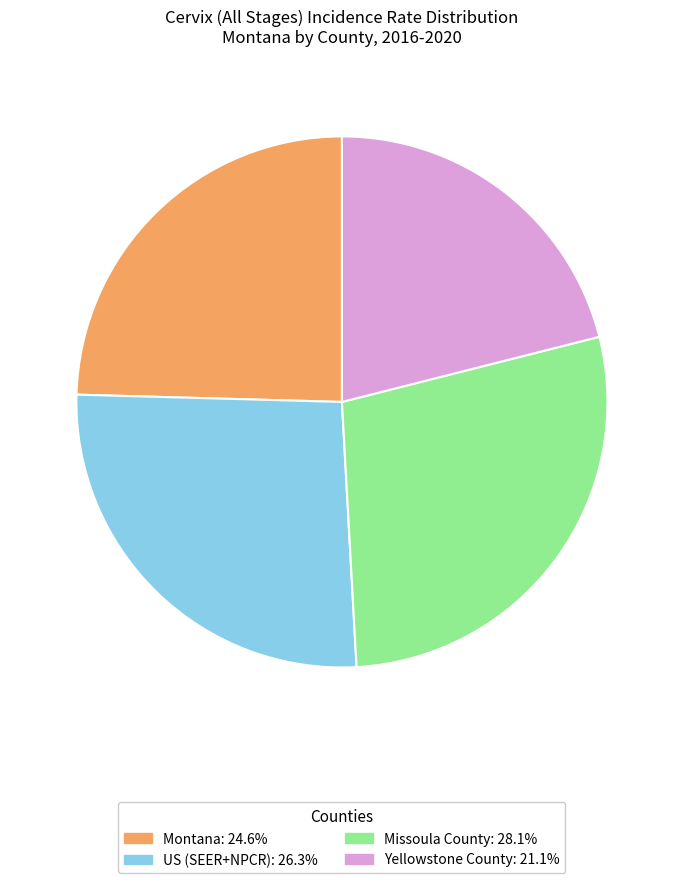

Is there any slice that represents more than half of the pie?

No